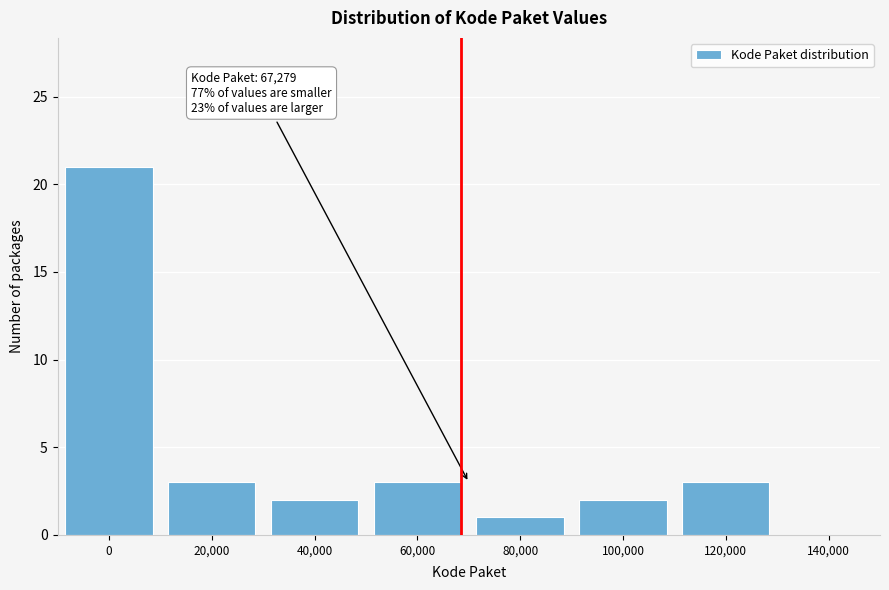

Reading left to right, list all the values displayed in this chart.

0=21	20,000=3	40,000=2	60,000=3	80,000=1	100,000=2	120,000=3	140,000=0